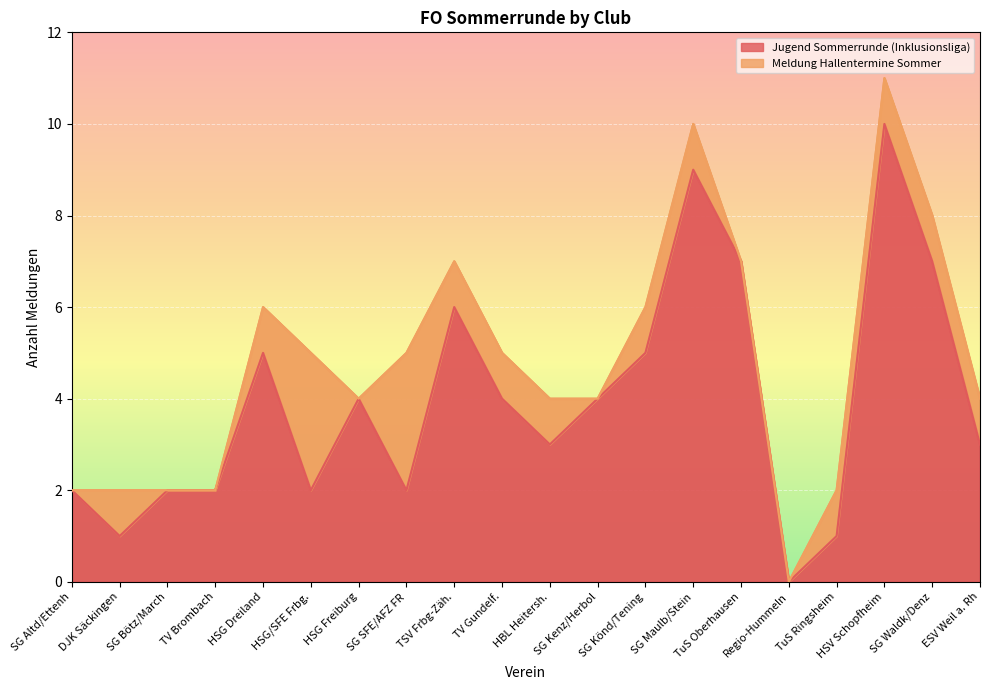

What is the difference between the second highest and second lowest values?

8